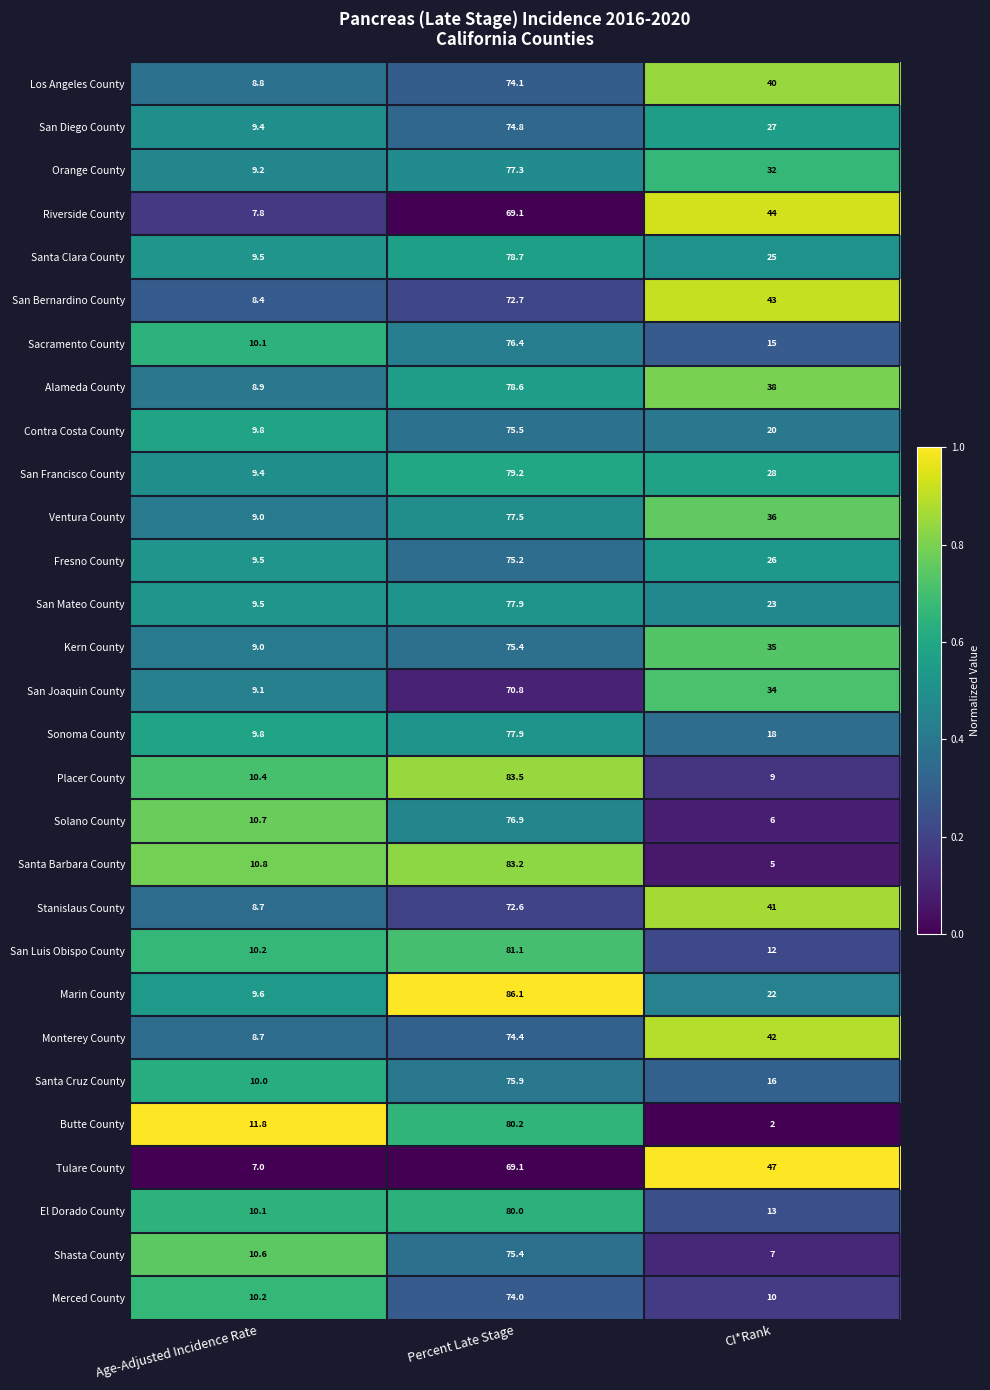

The value of San Francisco County at Age-Adjusted Incidence Rate is 9.4. True or false?

True